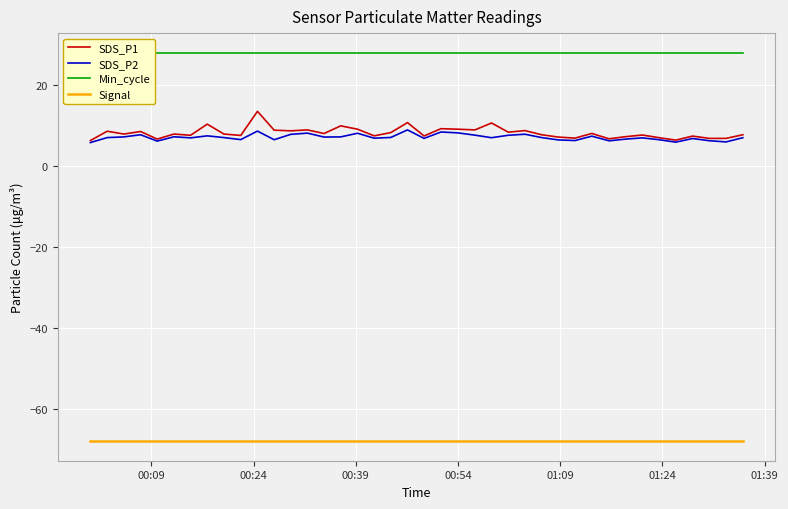

True or false: Signal and SDS_P2 intersect in this chart.

False